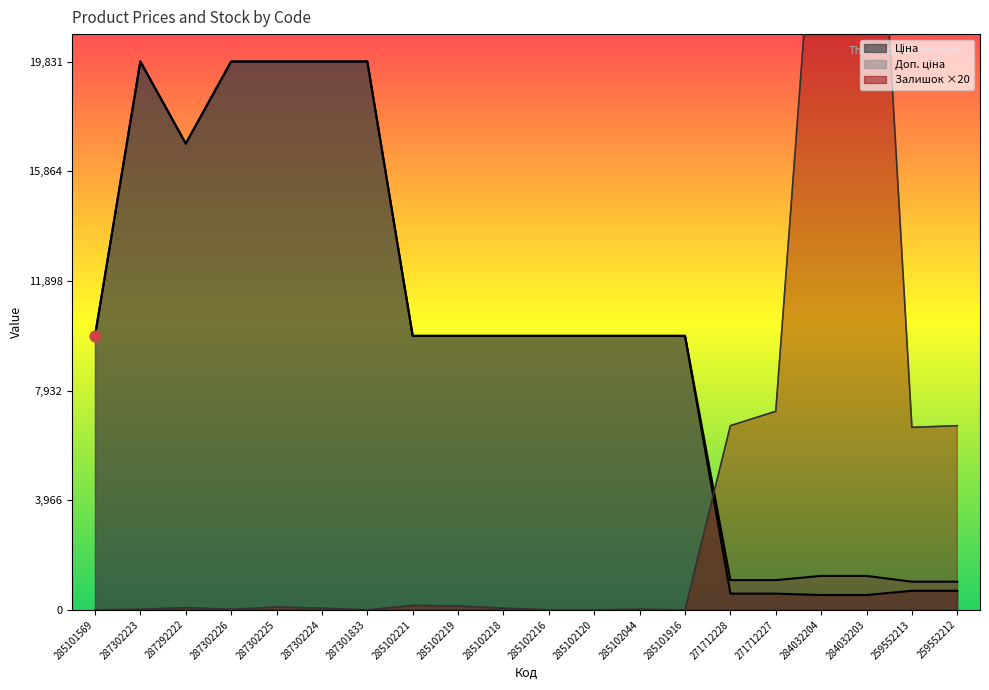

At how many categories does at least one series exceed 19965?

2